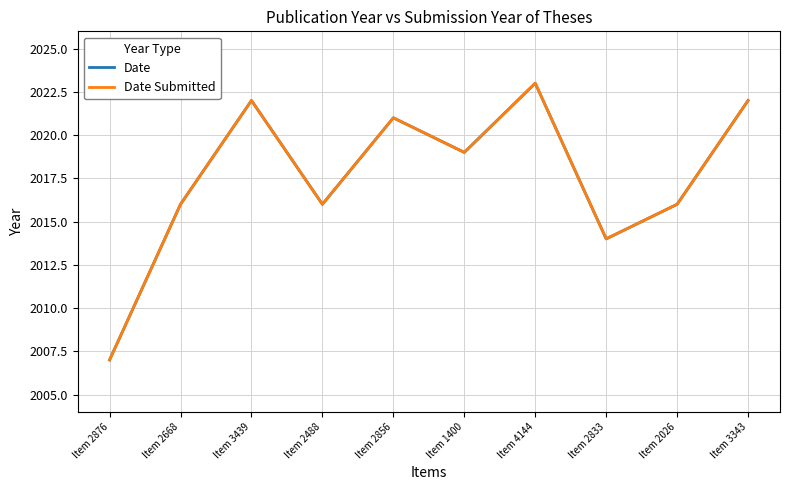

Reading left to right, what are all the values shown in this chart?

Date: 2007	2016	2022	2016	2021	2019	2023	2014	2016	2022
Date Submitted: 2007	2016	2022	2016	2021	2019	2023	2014	2016	2022